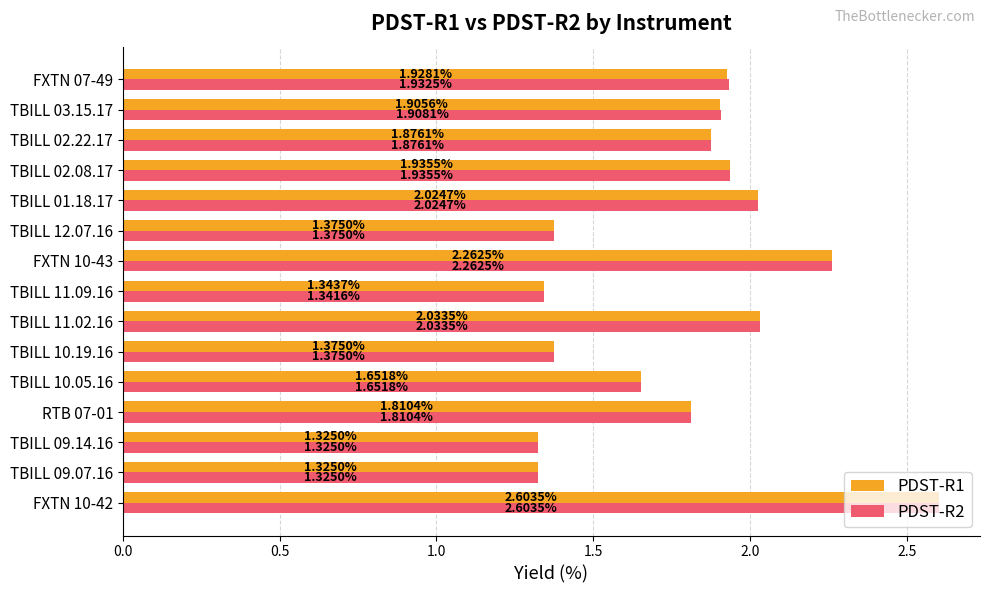

At how many categories does at least one series exceed 1?

15